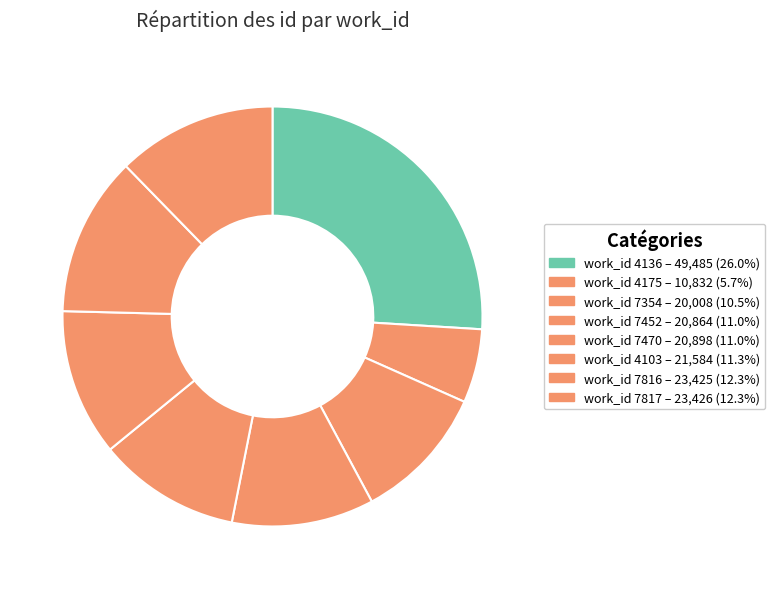

Count the number of slices in the pie.

8